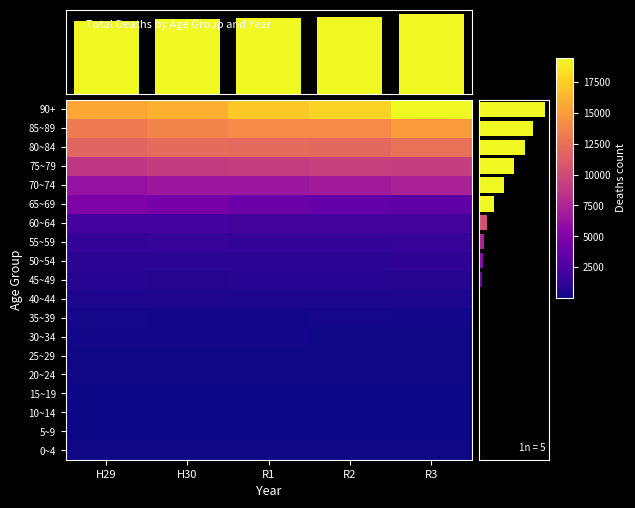

Where is 90+ nearest to the value 17537?

R1